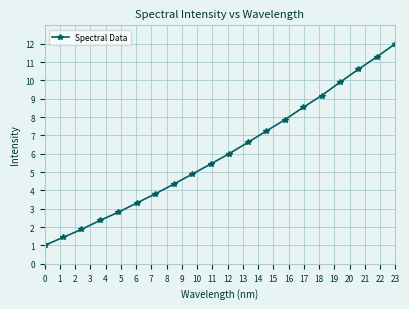

What is the value of the 16th point from the left?

9.2